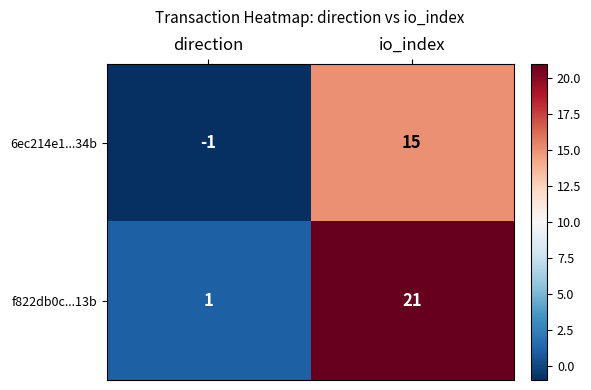

The value of f822db0c...13b at io_index is 21. True or false?

True